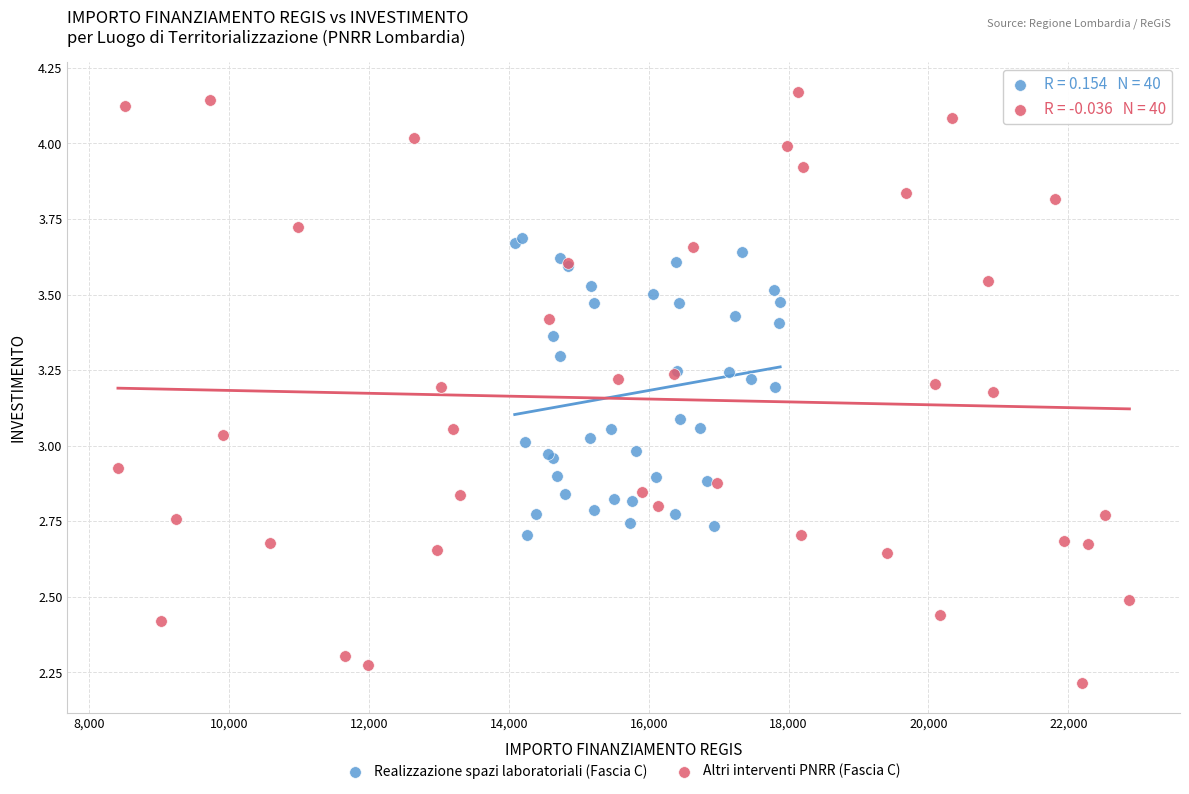

Which series reaches the maximum Y coordinate?

Altri interventi PNRR (Fascia C)